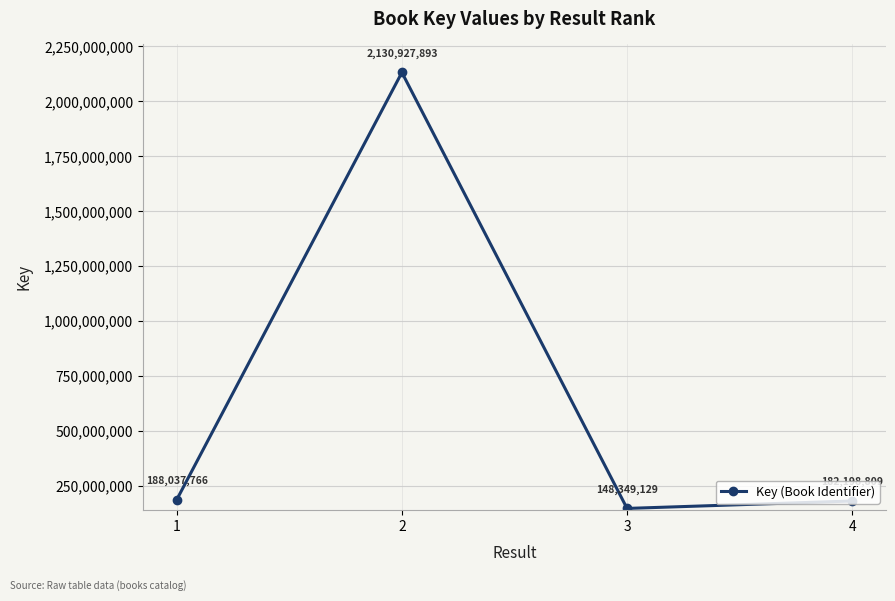

What is the sum of all values?

2649513597